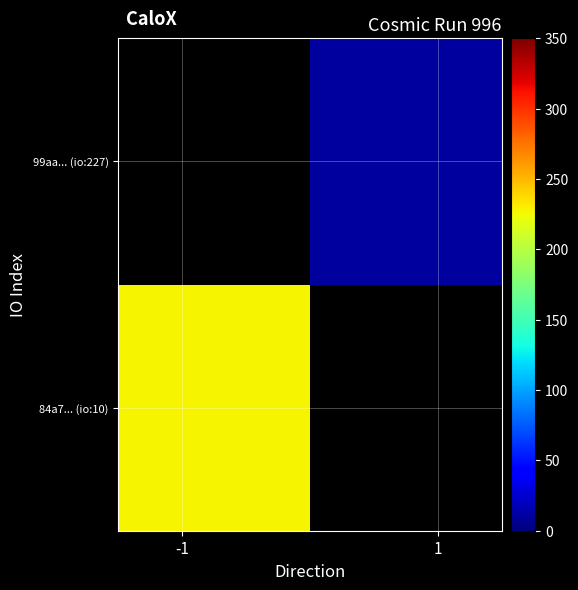

How many categories are shown in the chart?

2